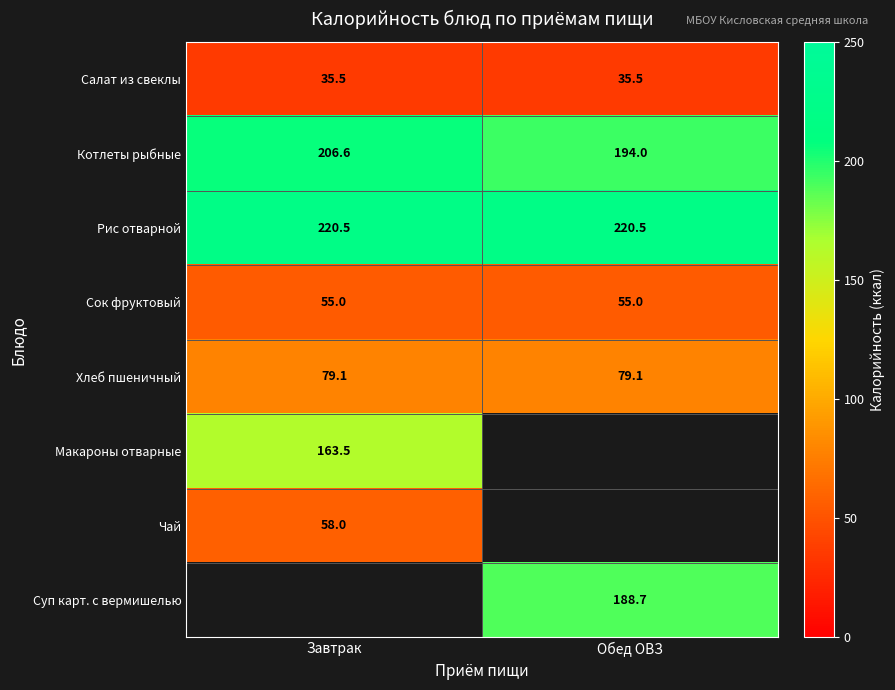

At how many categories does at least one series exceed 207?

2